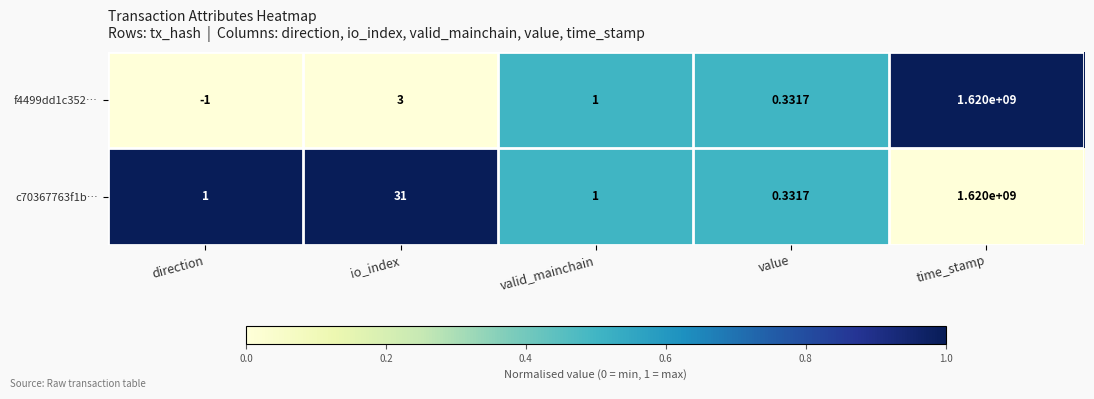

At how many categories does at least one series exceed 0?

5